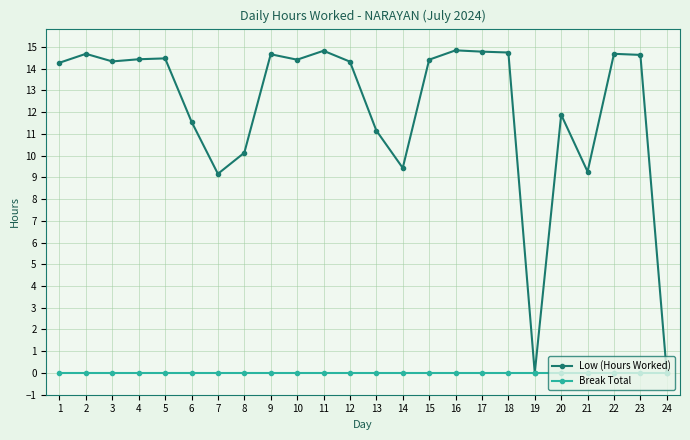

Is the value of Break Total at 24 greater than the value of Low (Hours Worked) at 1?

No